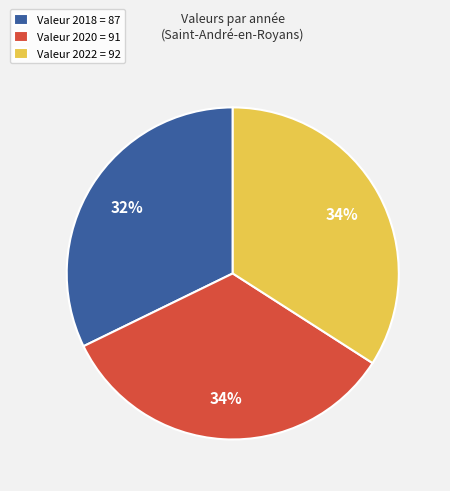

Does any single category account for the majority?

No